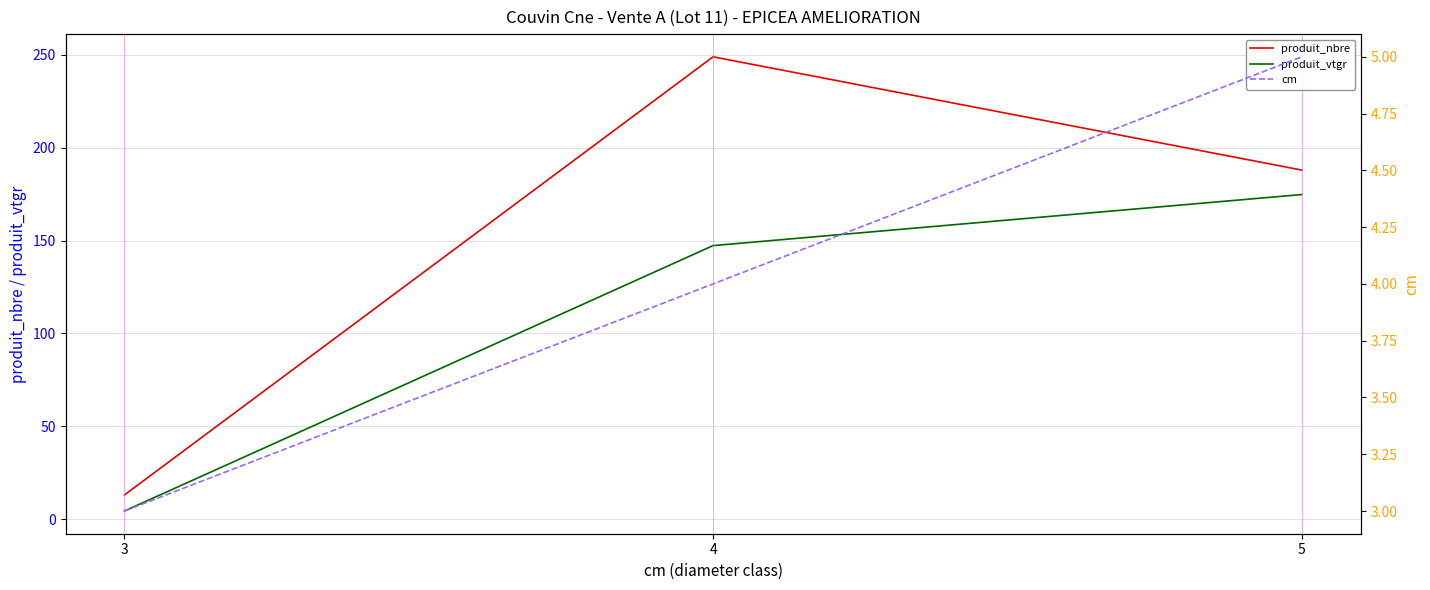

Rank the series by their average value, from lowest to highest.

cm, produit_vtgr, produit_nbre